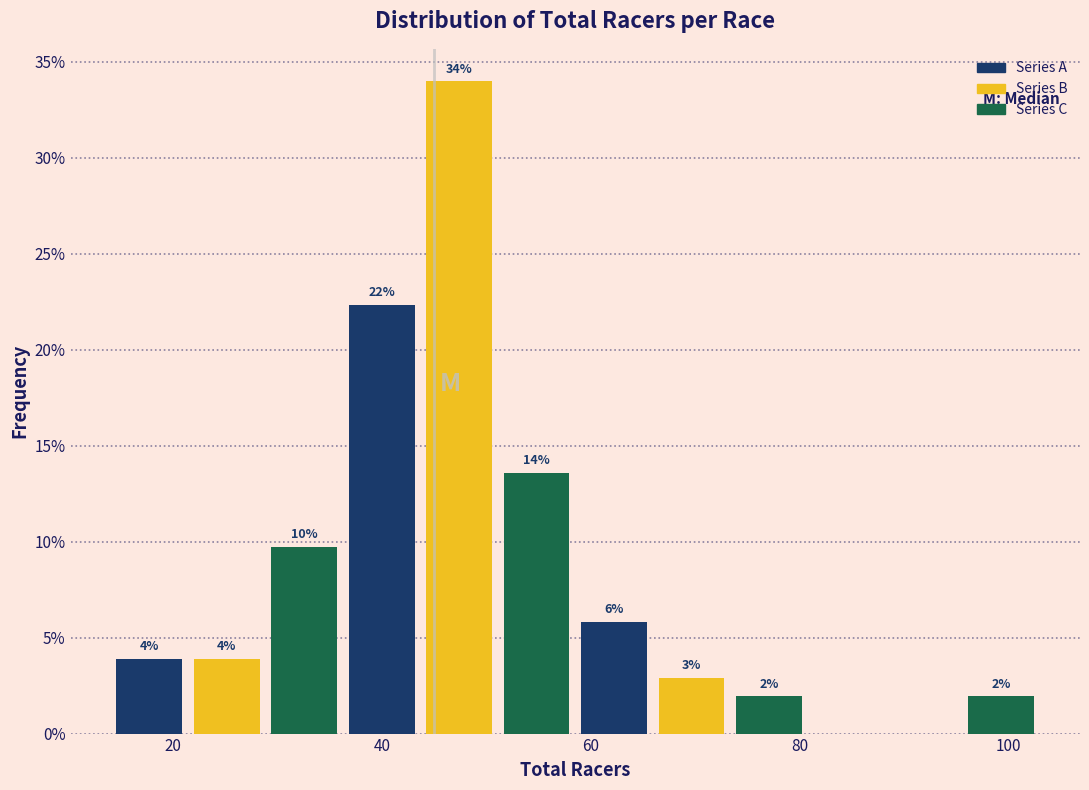

Around what value on the x-axis is the tallest bar? Give the approximate position of its centre, as read against the axis.

48